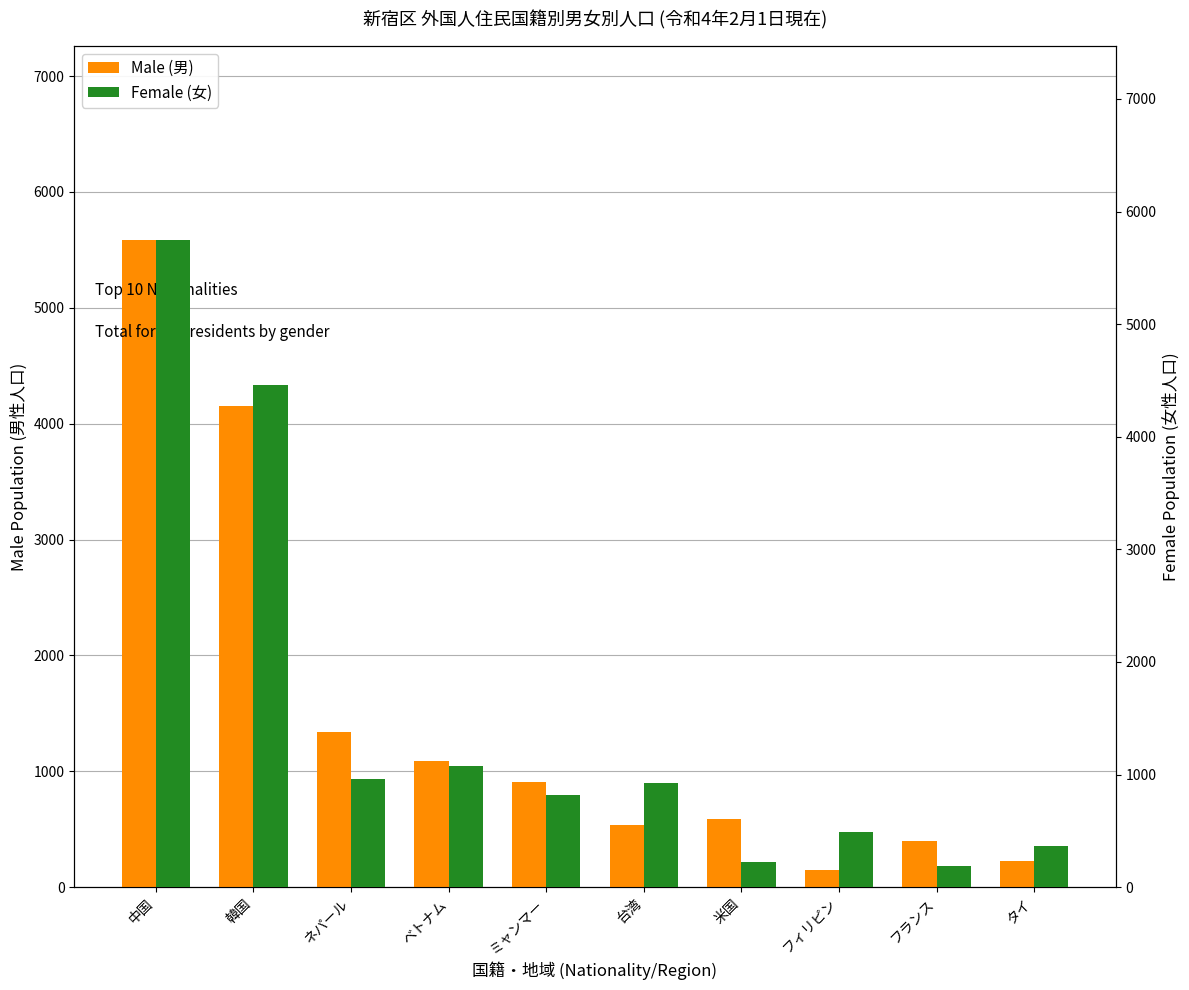

How many categories are shown in the chart?

10